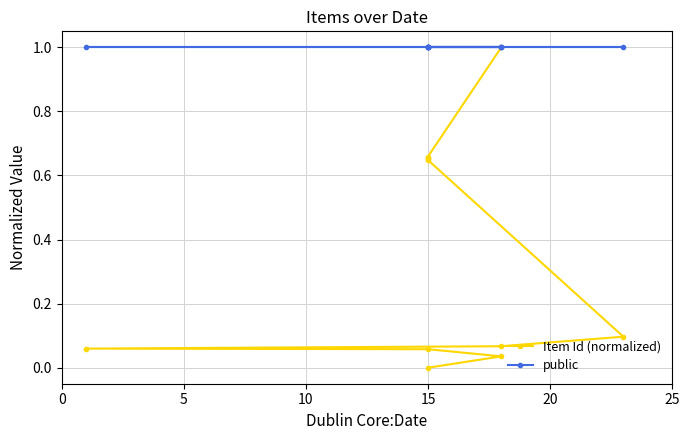

Which series changed the most between 30 and 10?

Item Id (normalized)